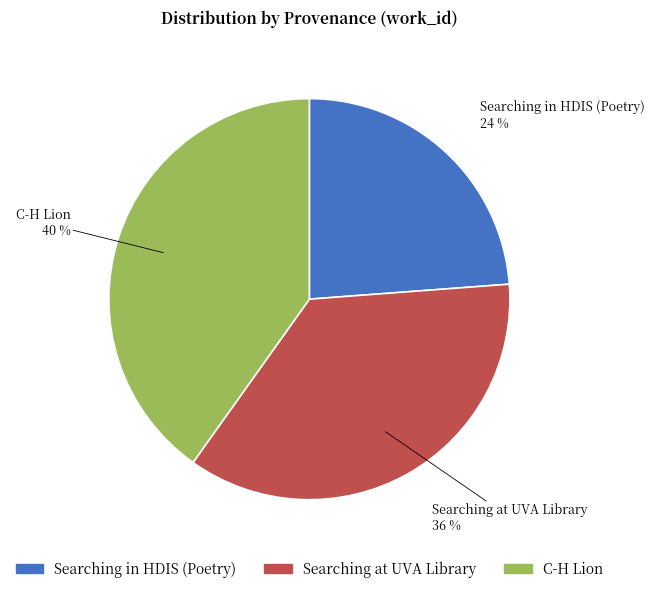

Between C-H Lion and Searching at UVA Library, which is larger?

C-H Lion